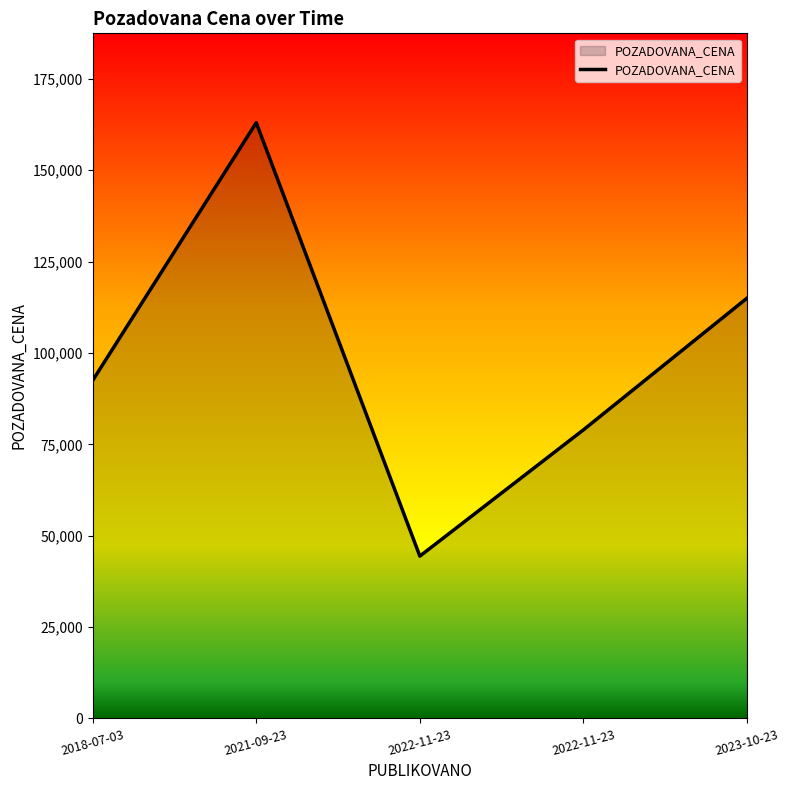

Count the values in the range 78960 to 115000.

3